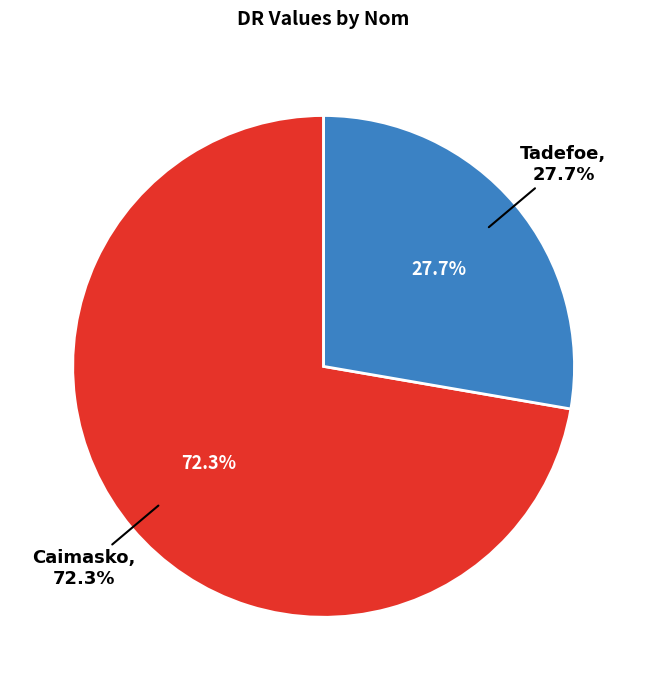

Count the number of slices in the pie.

2